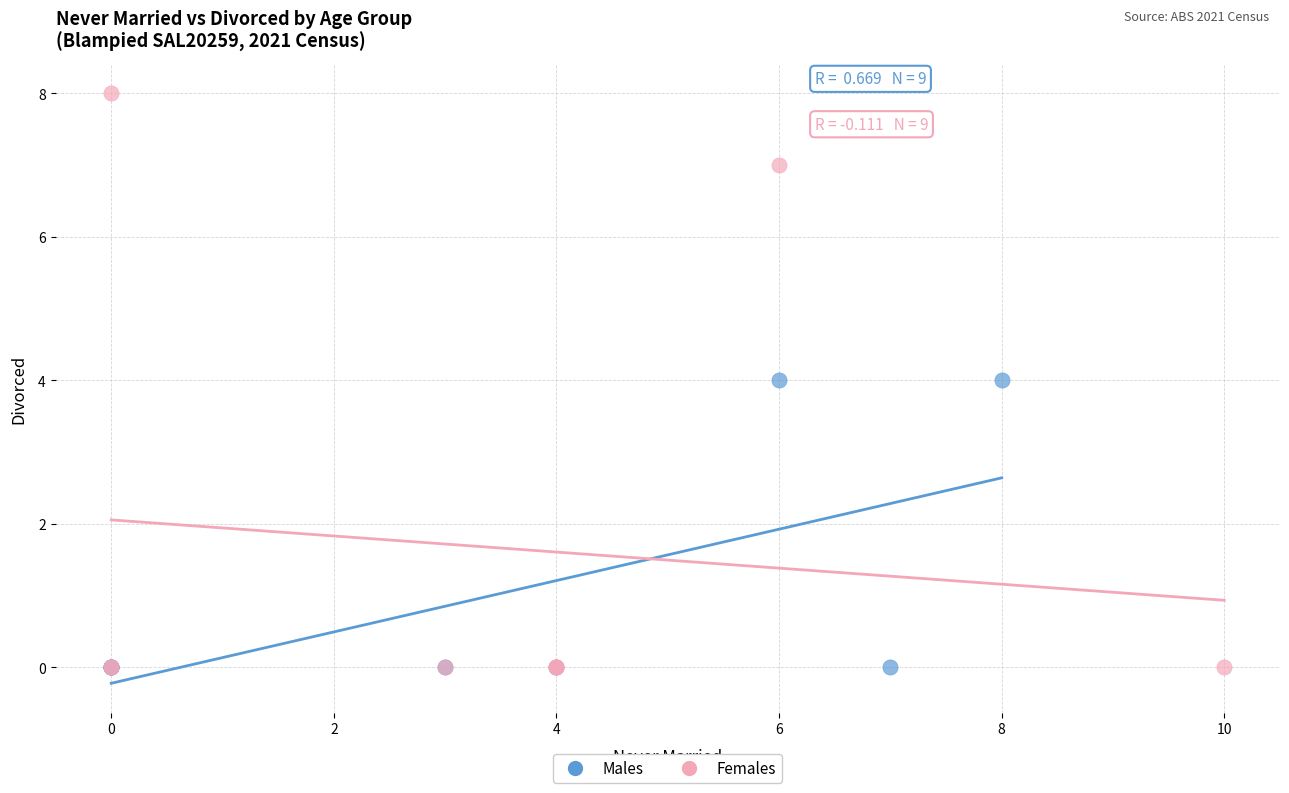

Which series contains the highest Y value?

Females